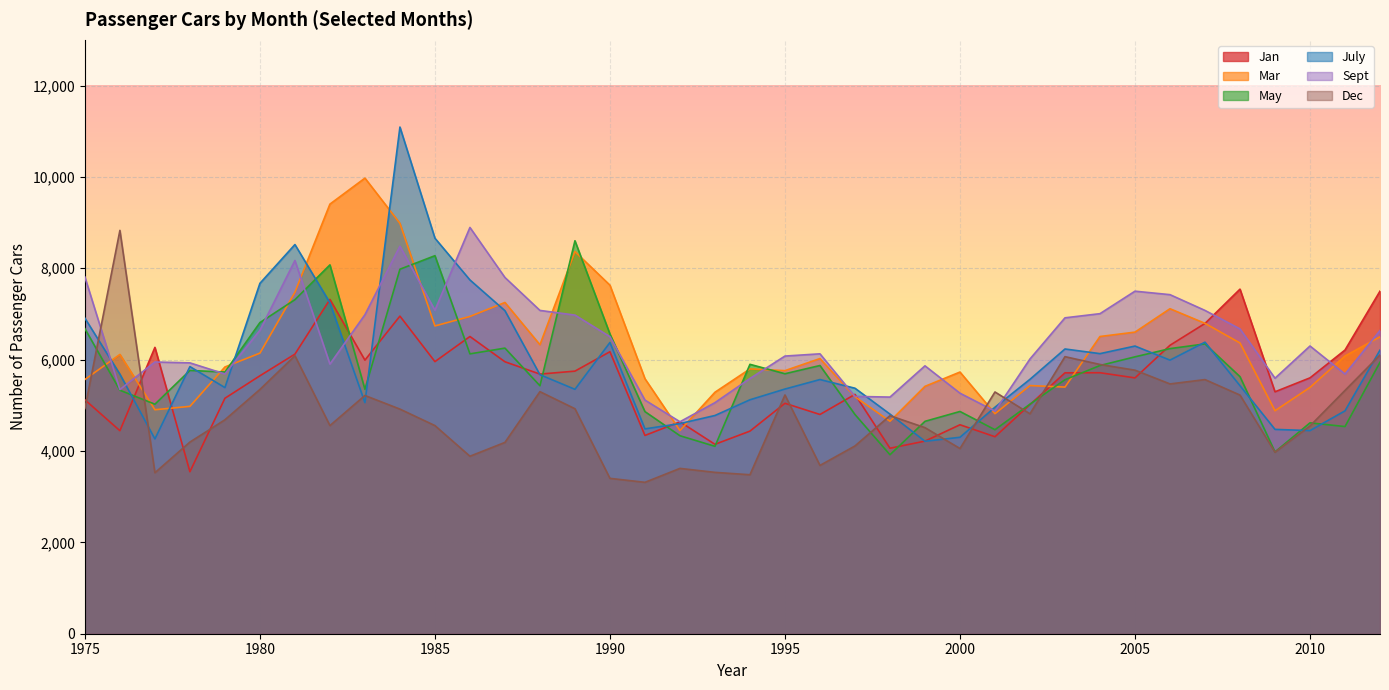

How many distinct data groups are displayed?

6